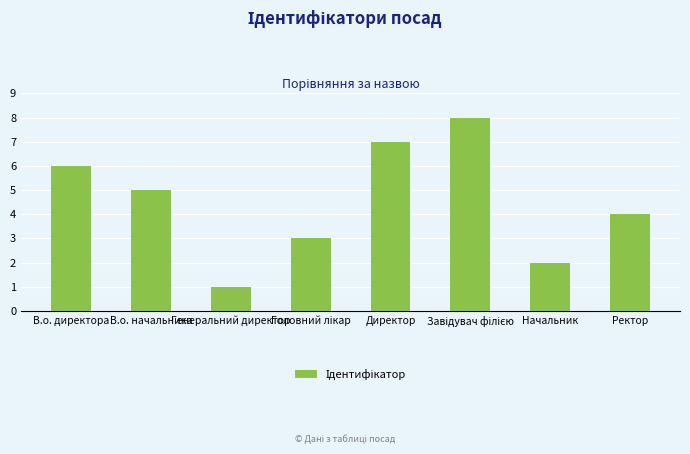

What is the difference between the second highest and minimum values?

6